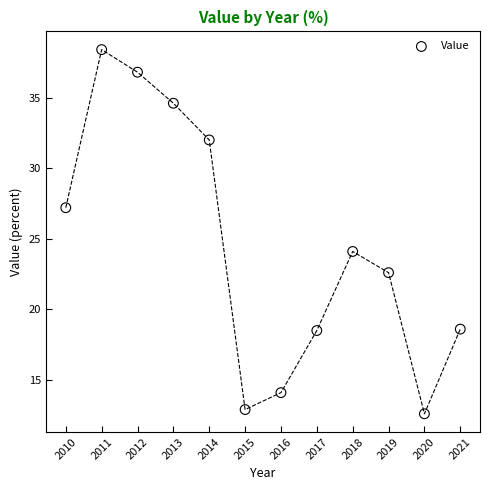

What Y value in the scatter plot is closest to 25?

24.1